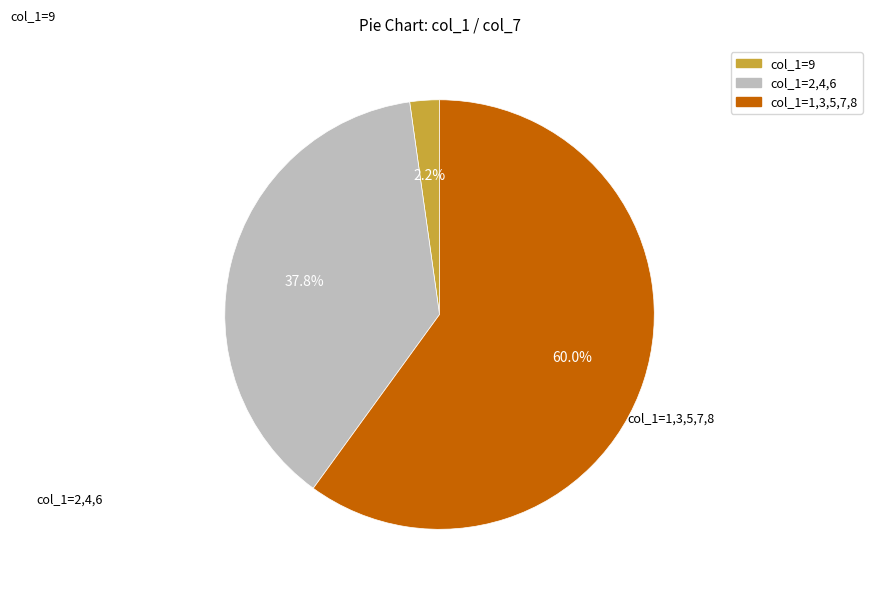

Does any single category account for the majority?

Yes